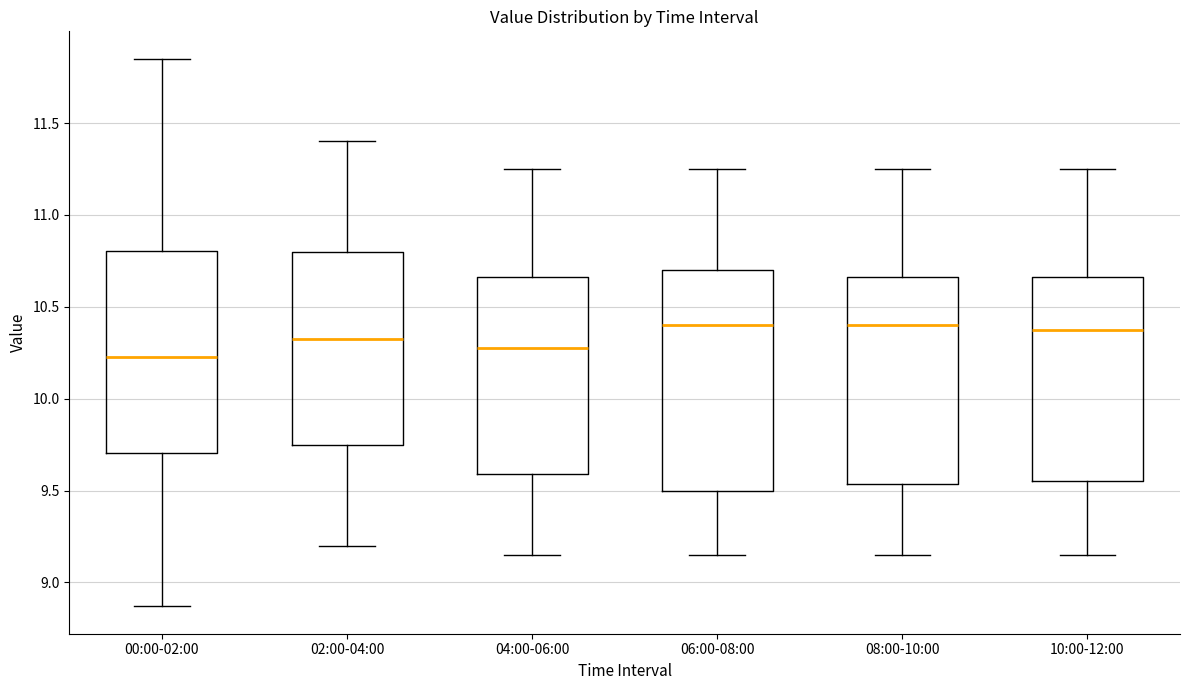

Reading left to right, read every box against the y-axis: the position of its median line, the range the box covers, and the ends of its whiskers. The values are not printed on the chart, so give them approximately, as read against the axis.

00:00-02:00: median 10.25, box 9.70 to 10.80, whiskers 8.85 to 11.85
02:00-04:00: median 10.35, box 9.75 to 10.80, whiskers 9.20 to 11.40
04:00-06:00: median 10.30, box 9.60 to 10.65, whiskers 9.15 to 11.25
06:00-08:00: median 10.40, box 9.50 to 10.70, whiskers 9.15 to 11.25
08:00-10:00: median 10.40, box 9.55 to 10.65, whiskers 9.15 to 11.25
10:00-12:00: median 10.40, box 9.55 to 10.65, whiskers 9.15 to 11.25